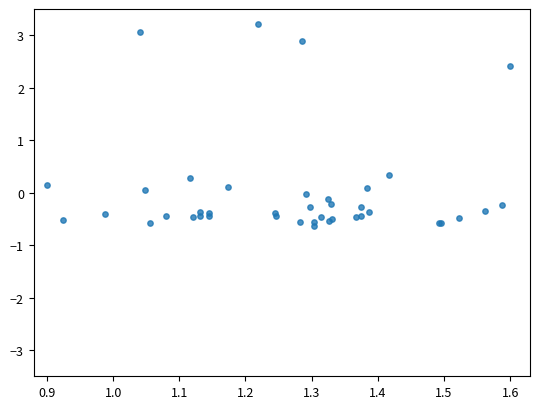

What Y value in the scatter plot is closest to 1?

0.3